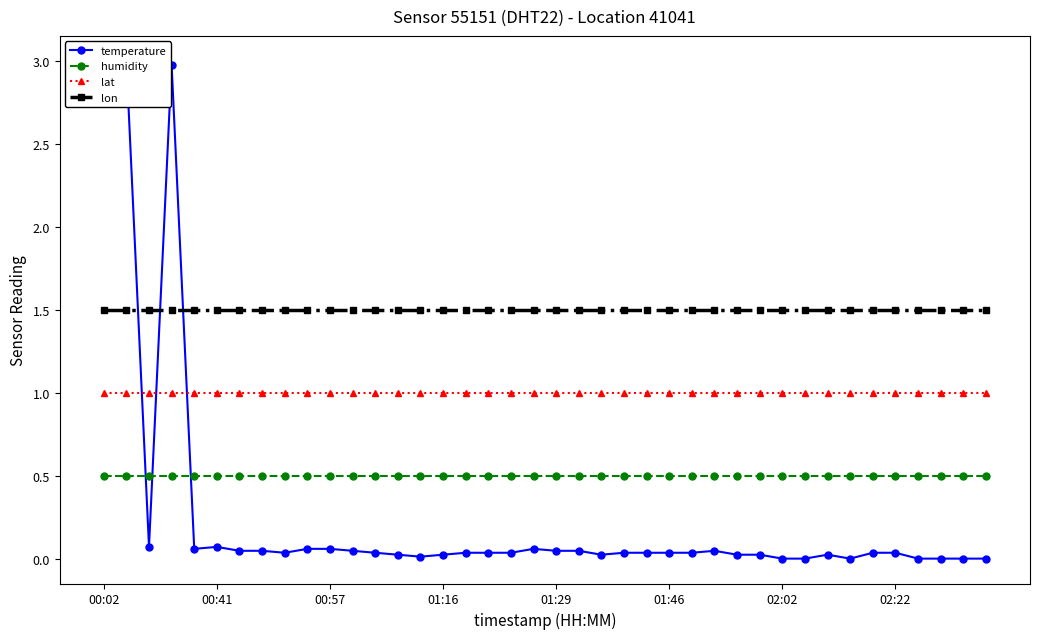

How many categories are shown in the chart?

40